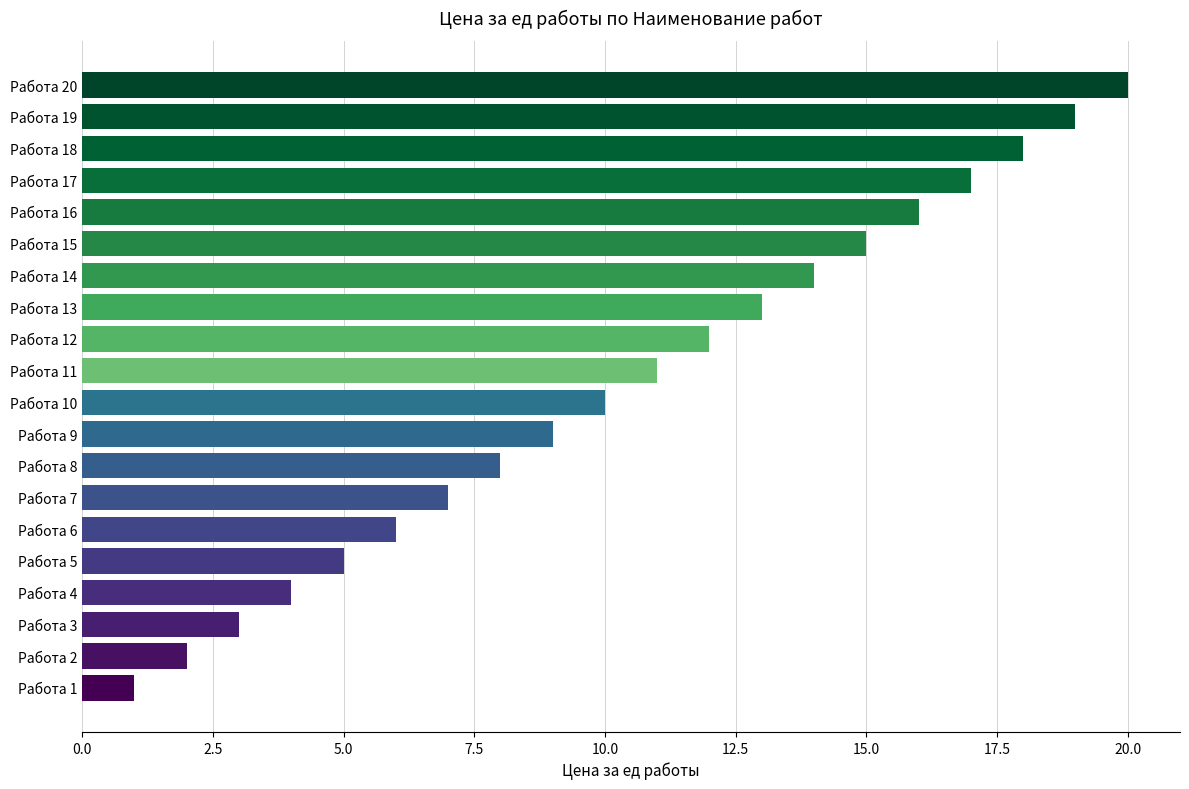

Which category has the highest value across all series?

Работа 20